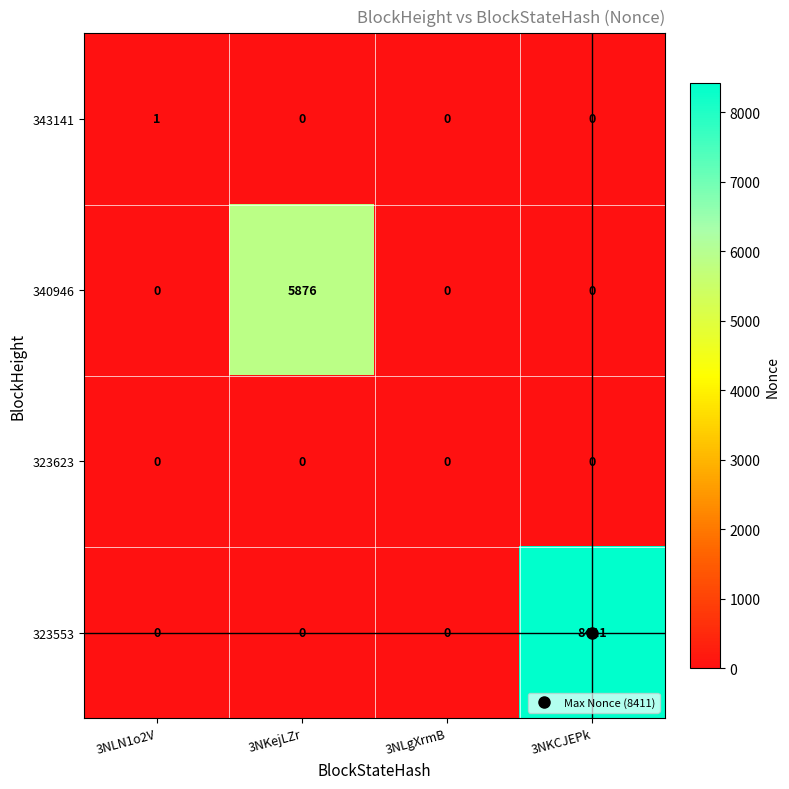

Rank the series by their maximum value, from highest to lowest.

323553, 340946, 343141, 323623